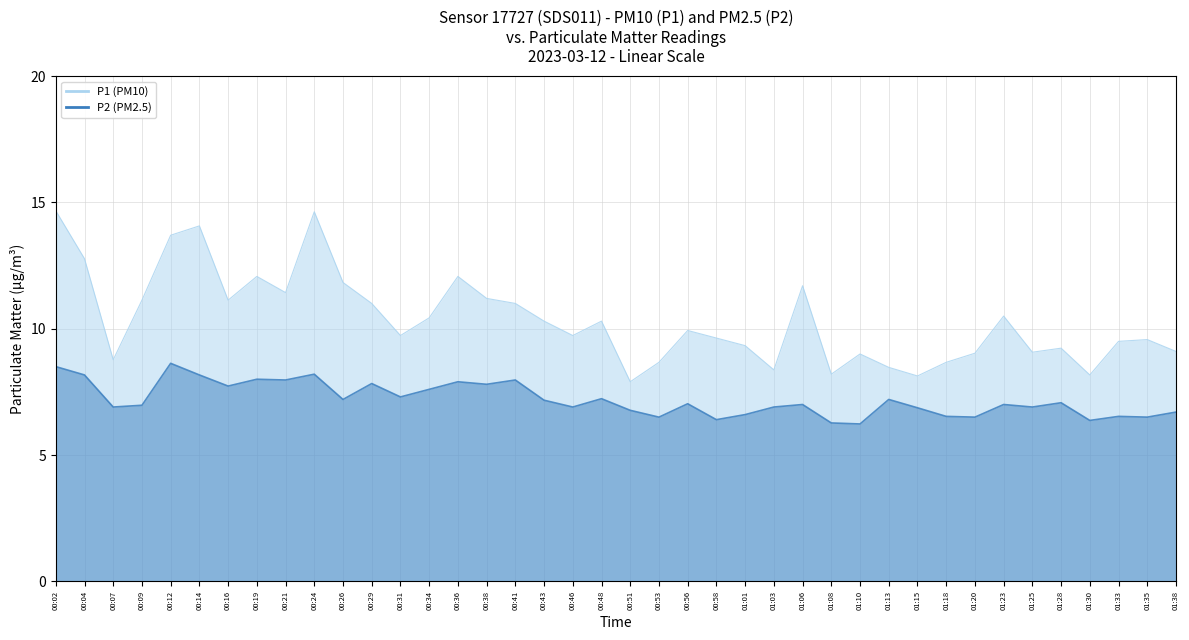

Read the P1 value at 01:08.

8.2